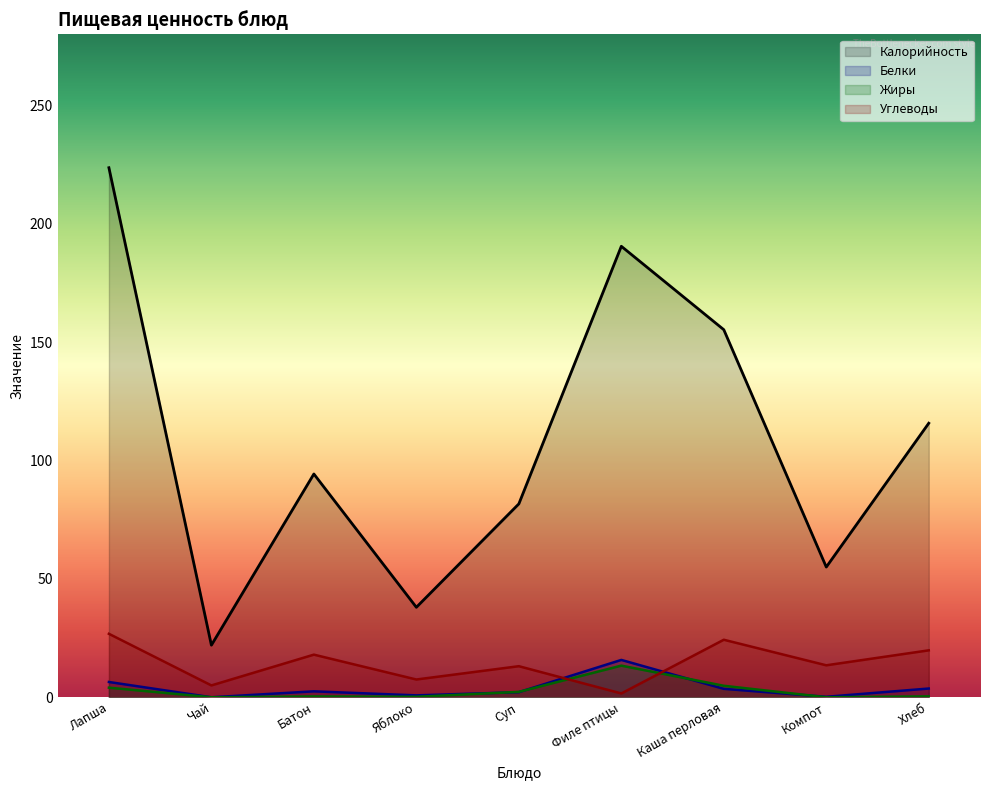

What is the value of the Белки point at the 6th from the left?

15.8